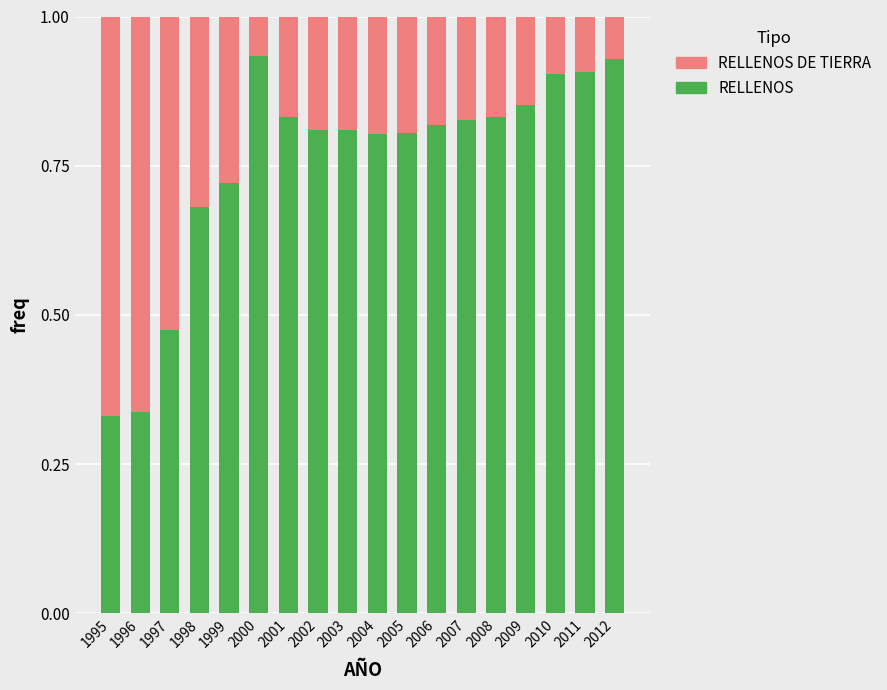

What is the total value across all series at 2003?

1.0